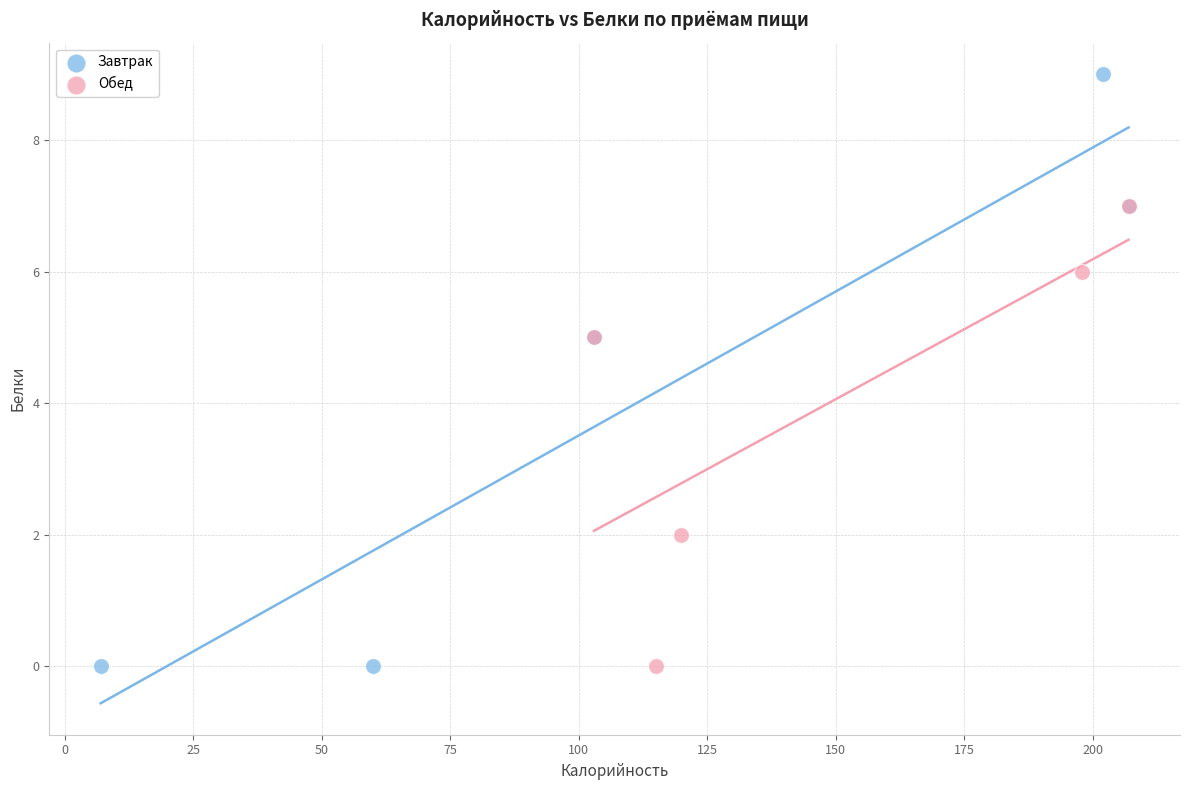

Which series has the largest Y range (max minus min)?

Завтрак